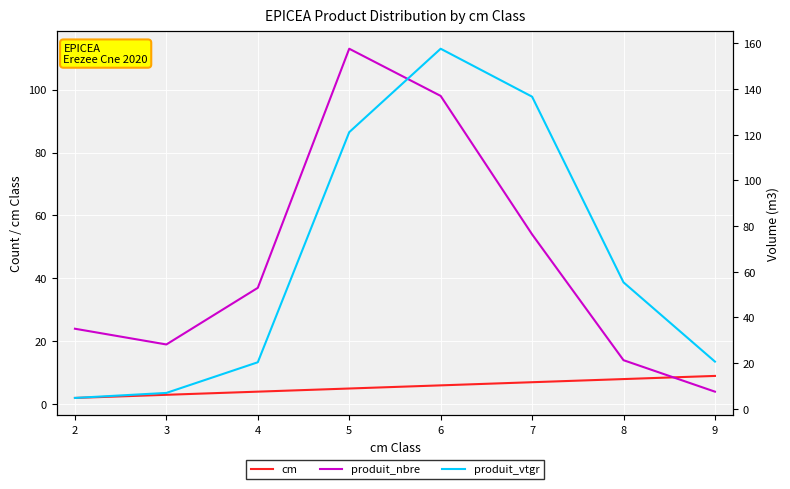

How many data points does each series have?

8